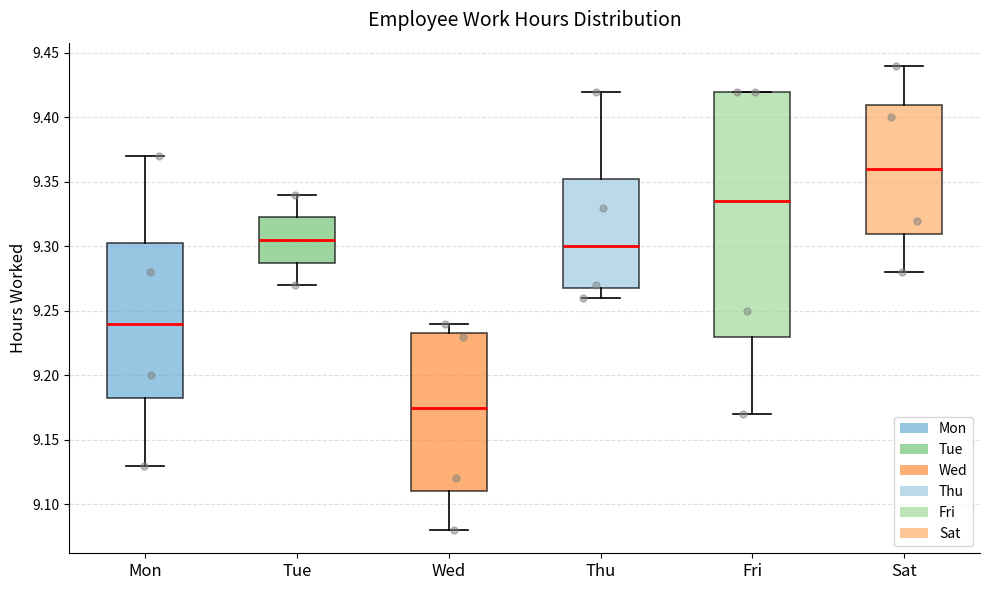

Where does the median line of the box for Sat sit on the y-axis? The values are not printed on the chart, so give them approximately, as read against the axis.

9.360